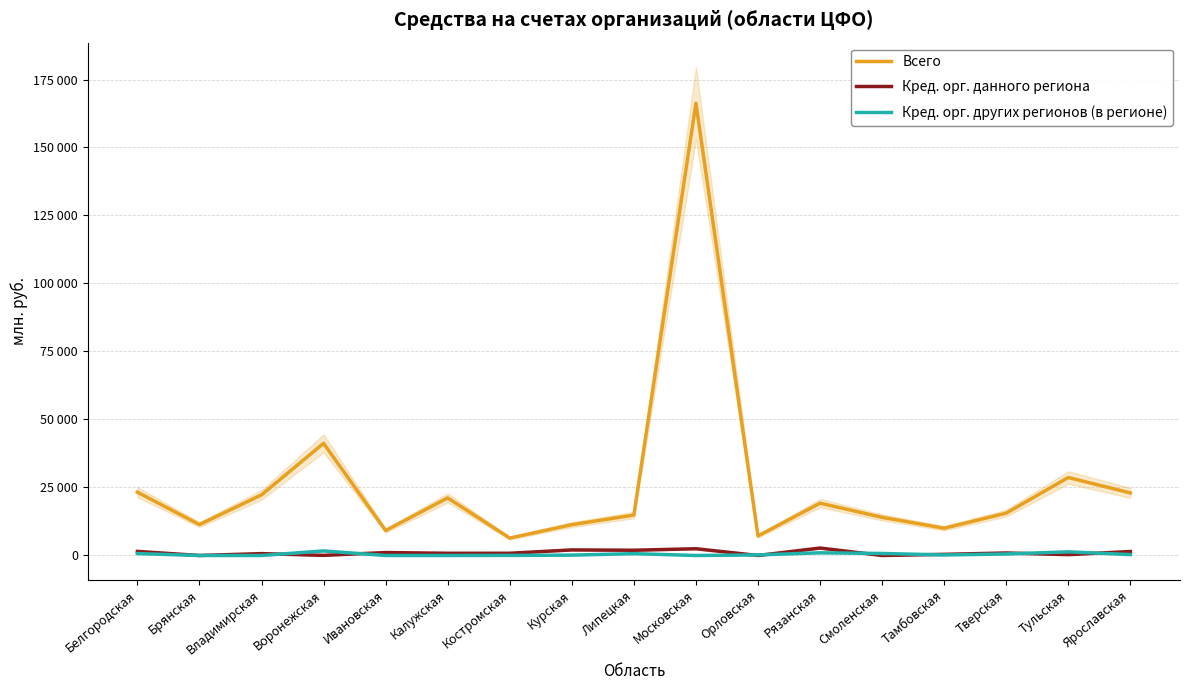

What is the difference between the highest and lowest values at Тамбовская?

9836